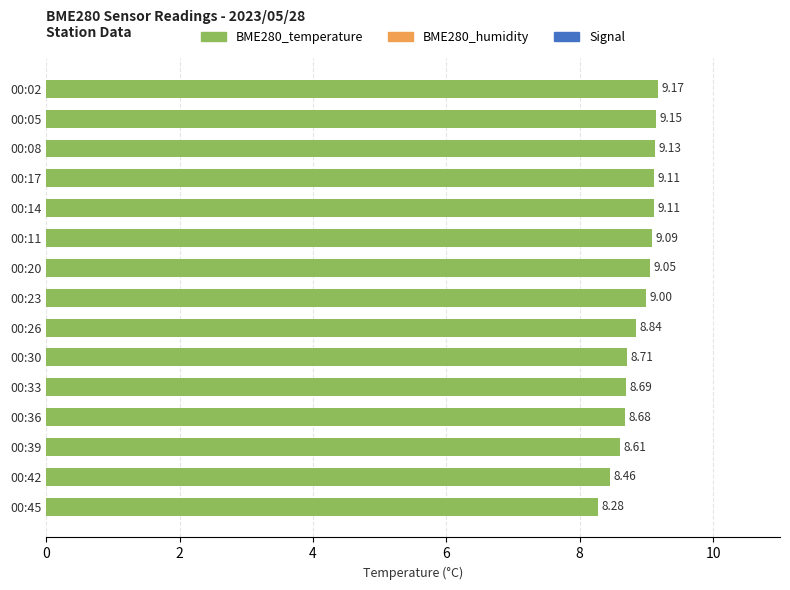

What is the difference between the maximum and minimum values?

0.9